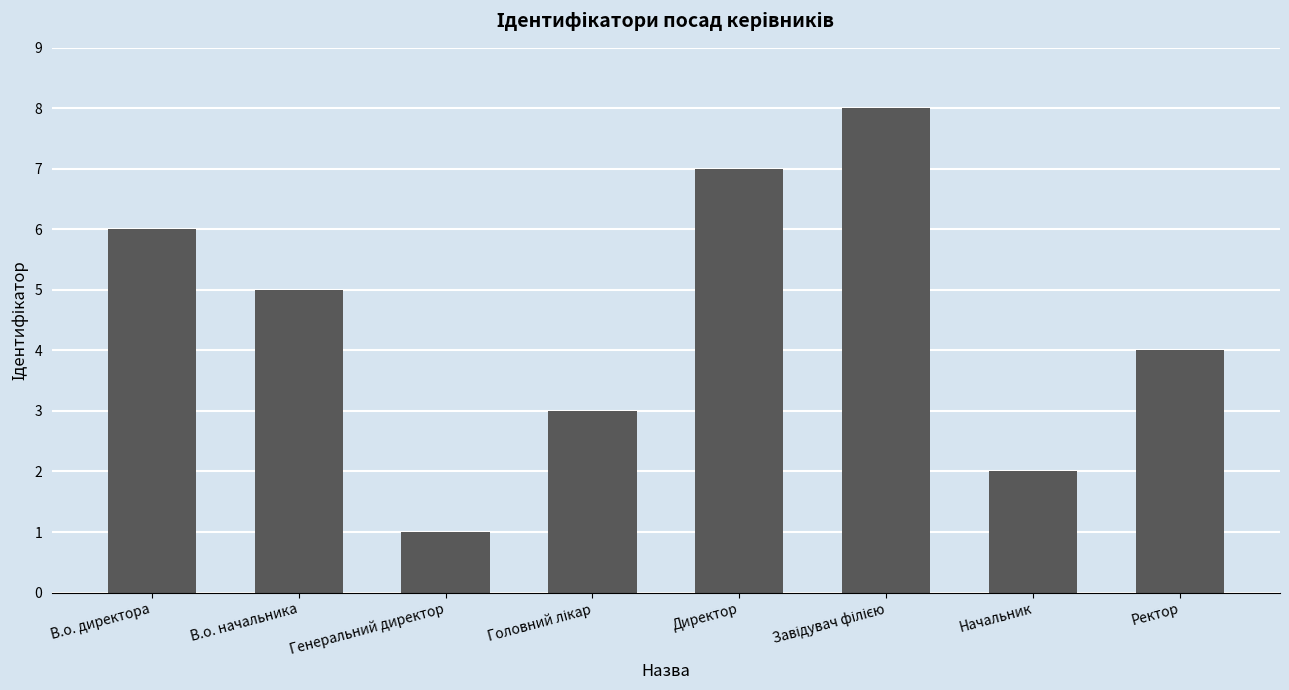

Approximately how many times larger is the value at В.о. начальника compared to Директор?

0.7